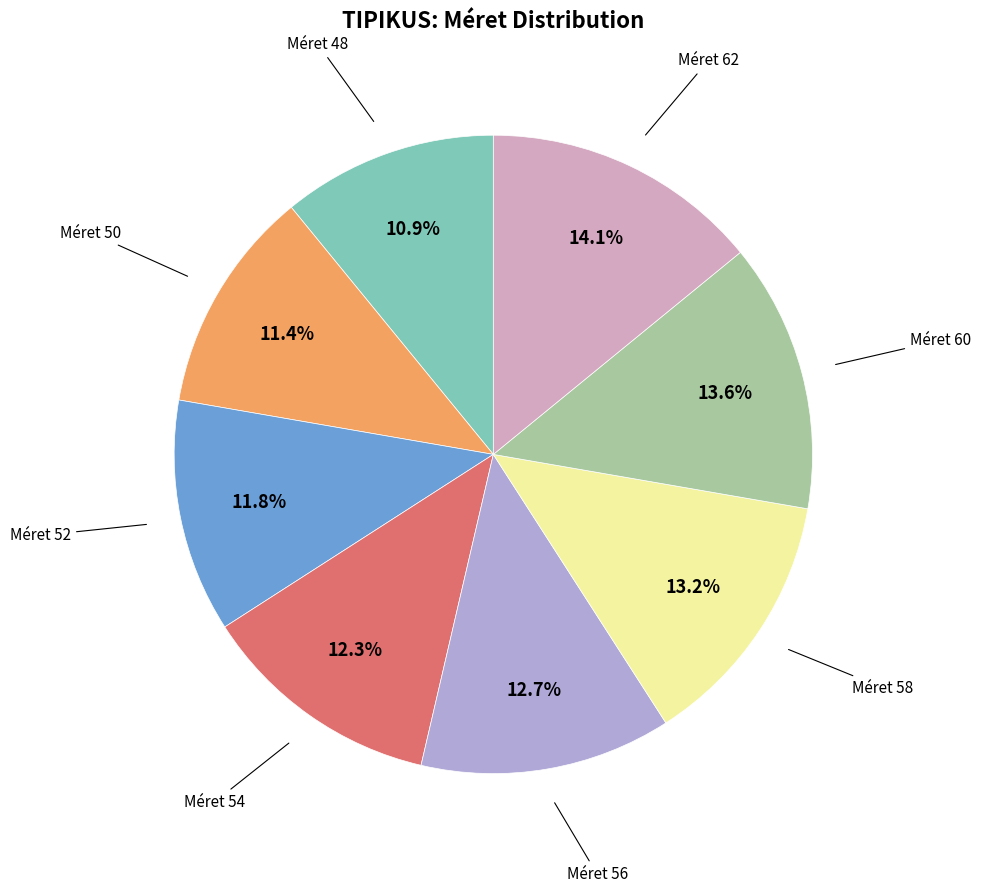

To the nearest percent, what is the average slice percentage?

12%